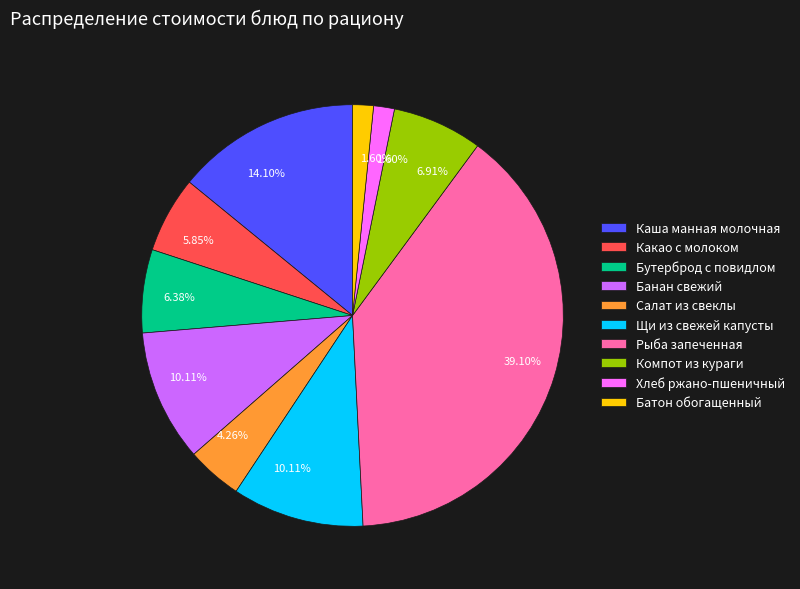

Count the number of slices in the pie.

10